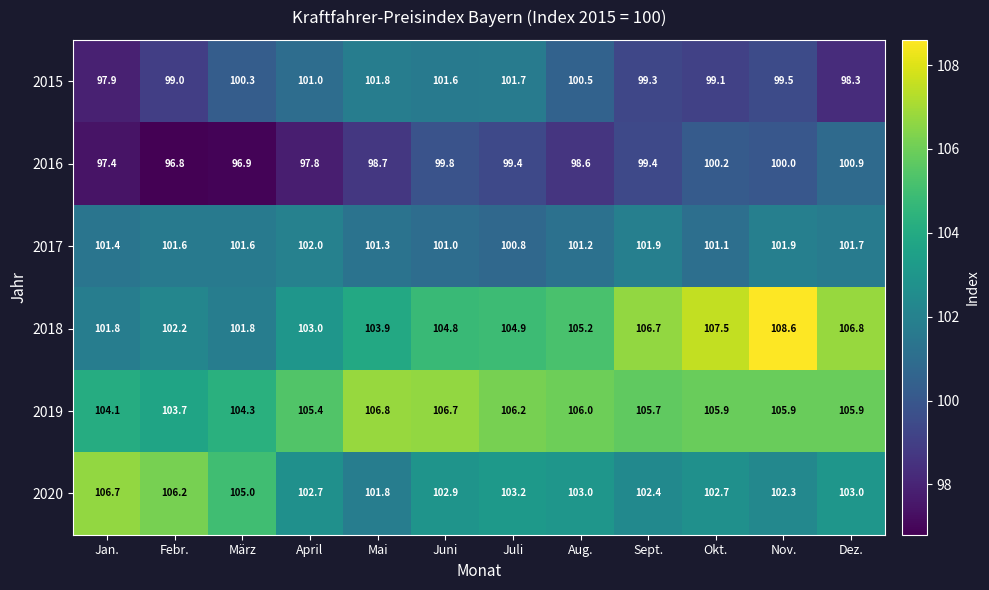

Is it true that 2015 equals 171.5 at März?

False